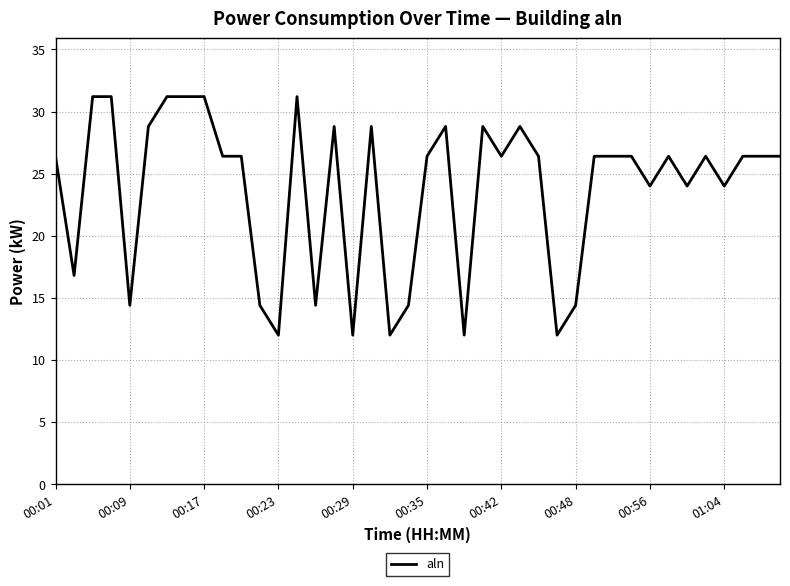

What is the minimum value shown in the chart?

12.0